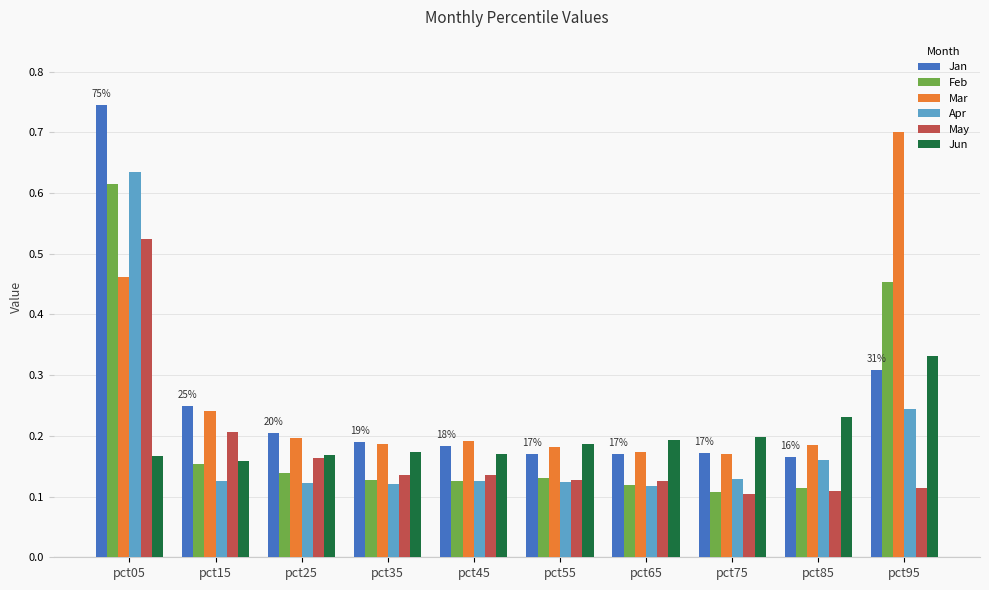

Is the value of Feb at pct05 greater than the value of Mar at pct45?

Yes